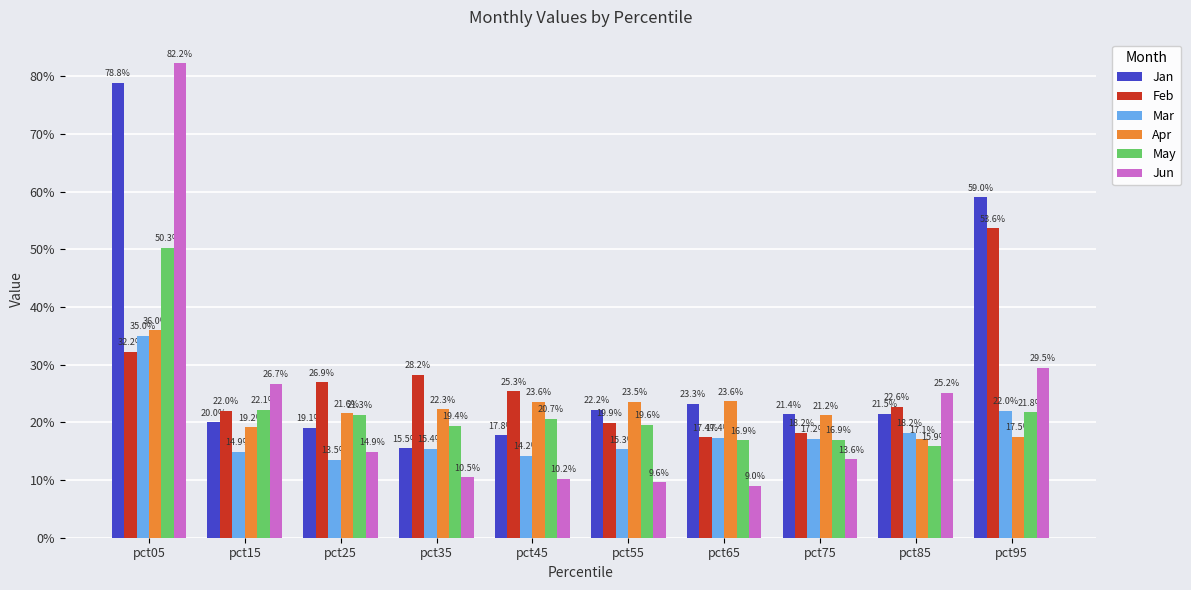

What is the sum of the Mar values at pct45 and pct25?

0.3